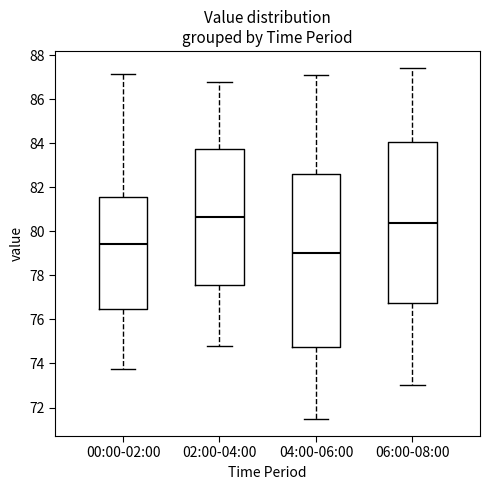

Which box has the highest median line?

02:00-04:00